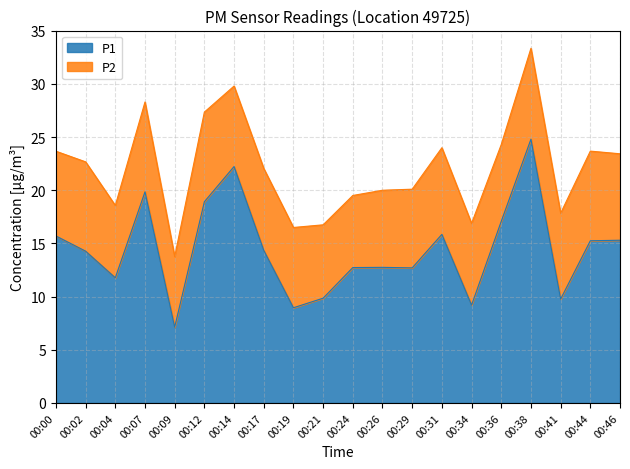

What is the value of the 7th point from the left?

22.2